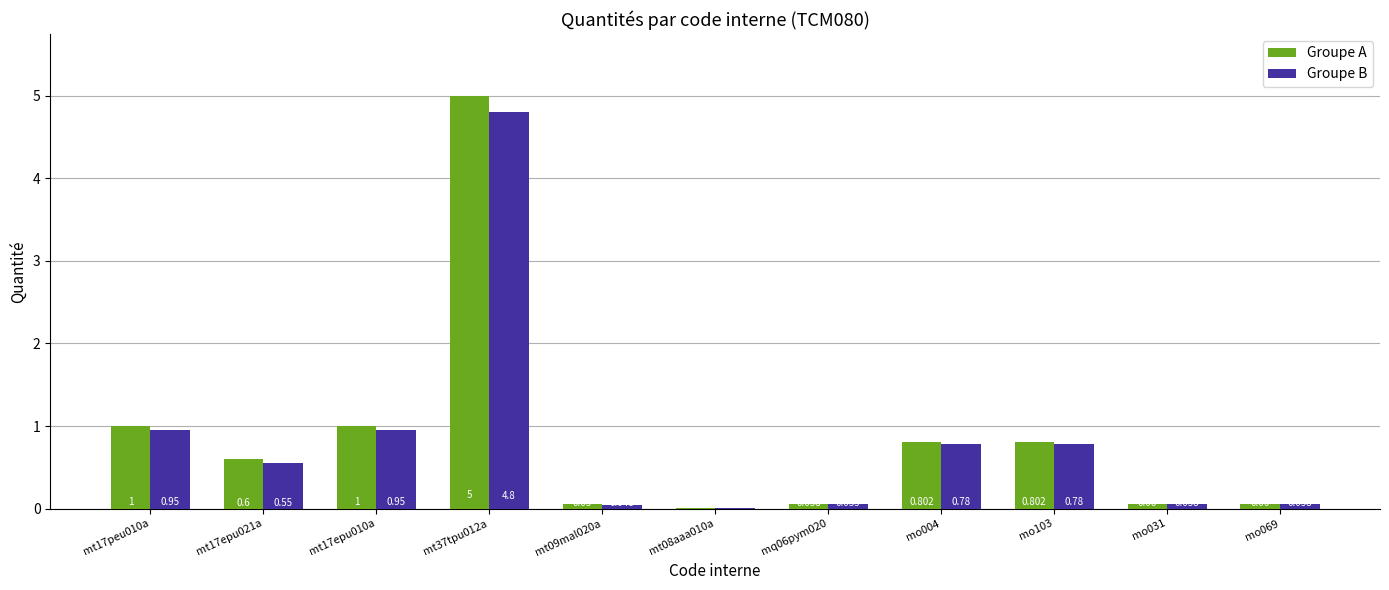

Which series changed the most between mt37tpu012a and mo103?

Groupe A